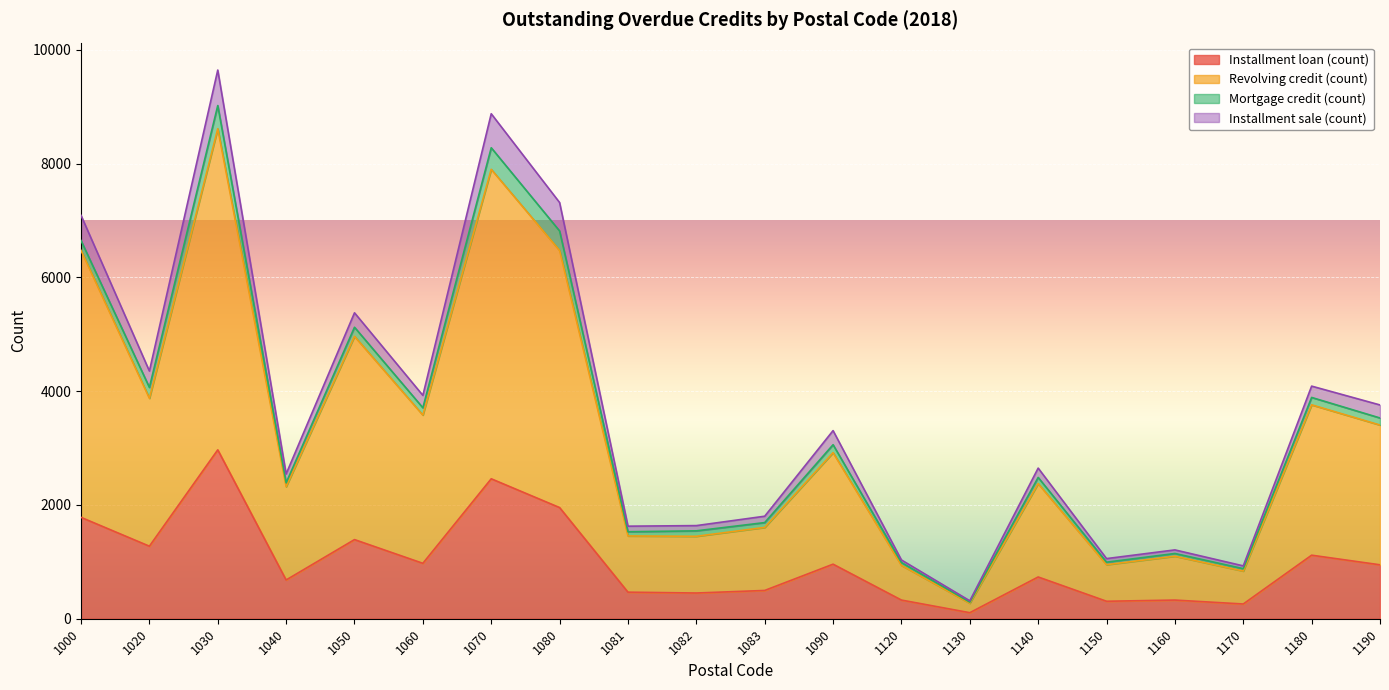

What is the difference between the highest and lowest values at 1040?

1864